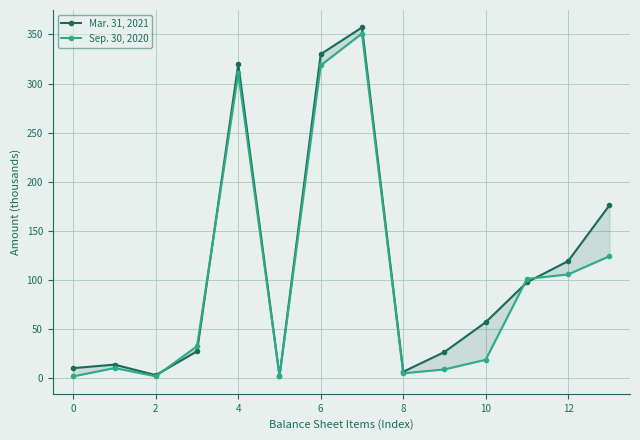

Rank the series by their maximum value, from highest to lowest.

Mar. 31, 2021, Sep. 30, 2020